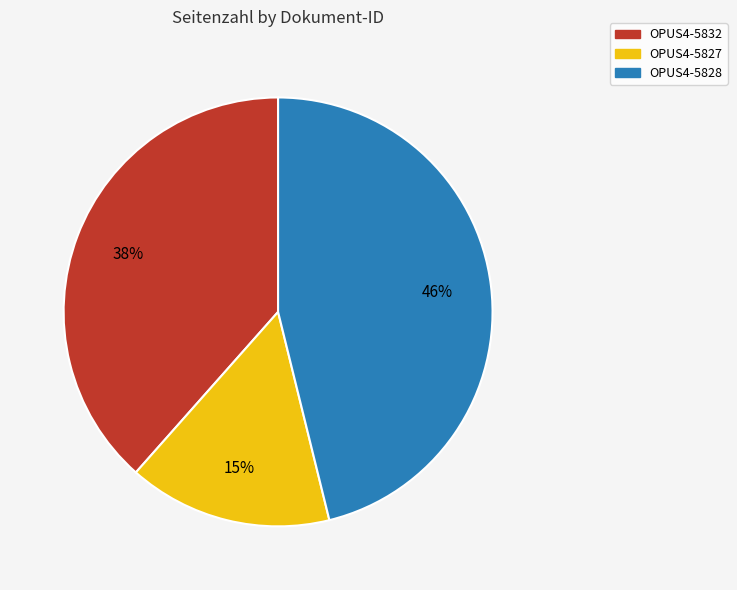

Approximately how many times larger is the value at OPUS4-5827 compared to OPUS4-5828?

0.3